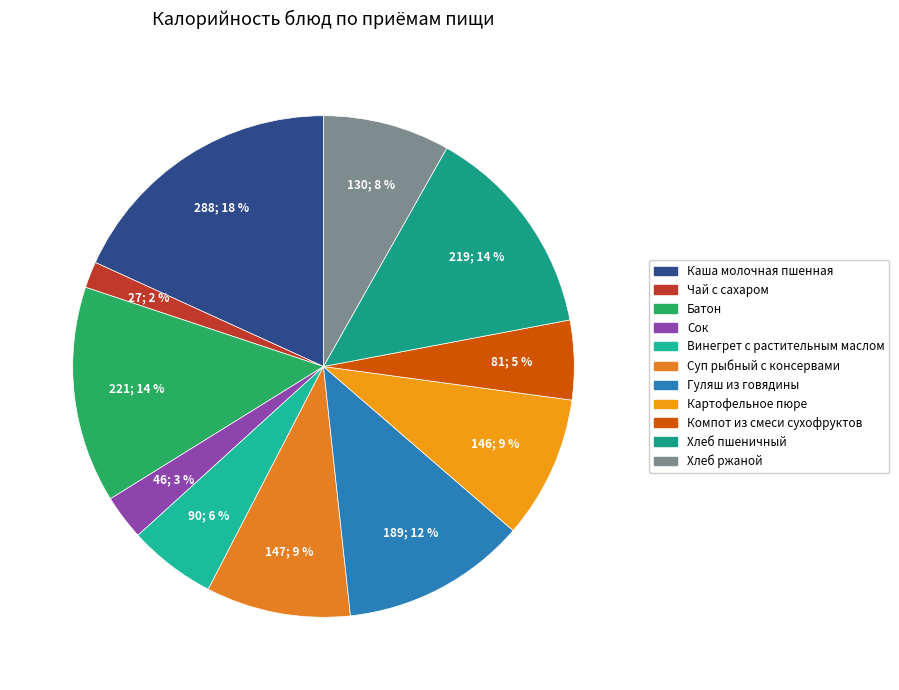

Count the number of slices in the pie.

11